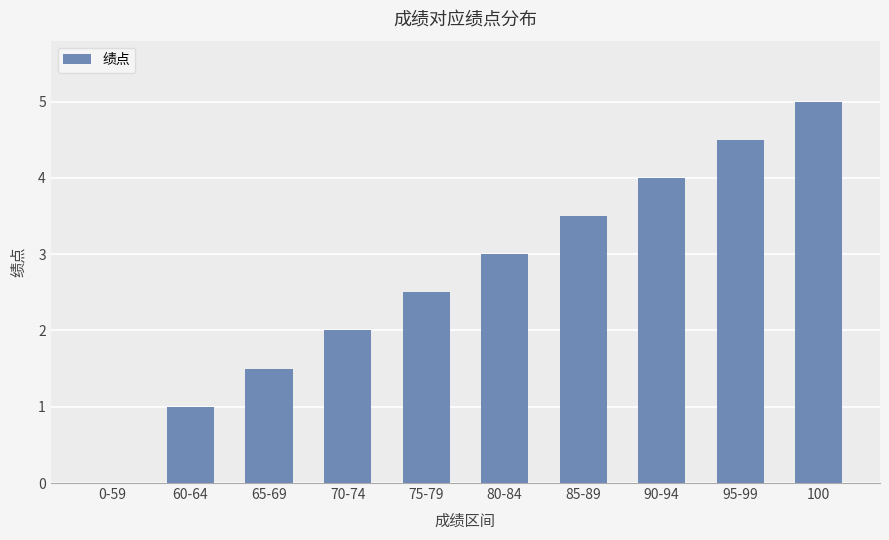

What is the change in value from 85-89 to 90-94?

+0.5